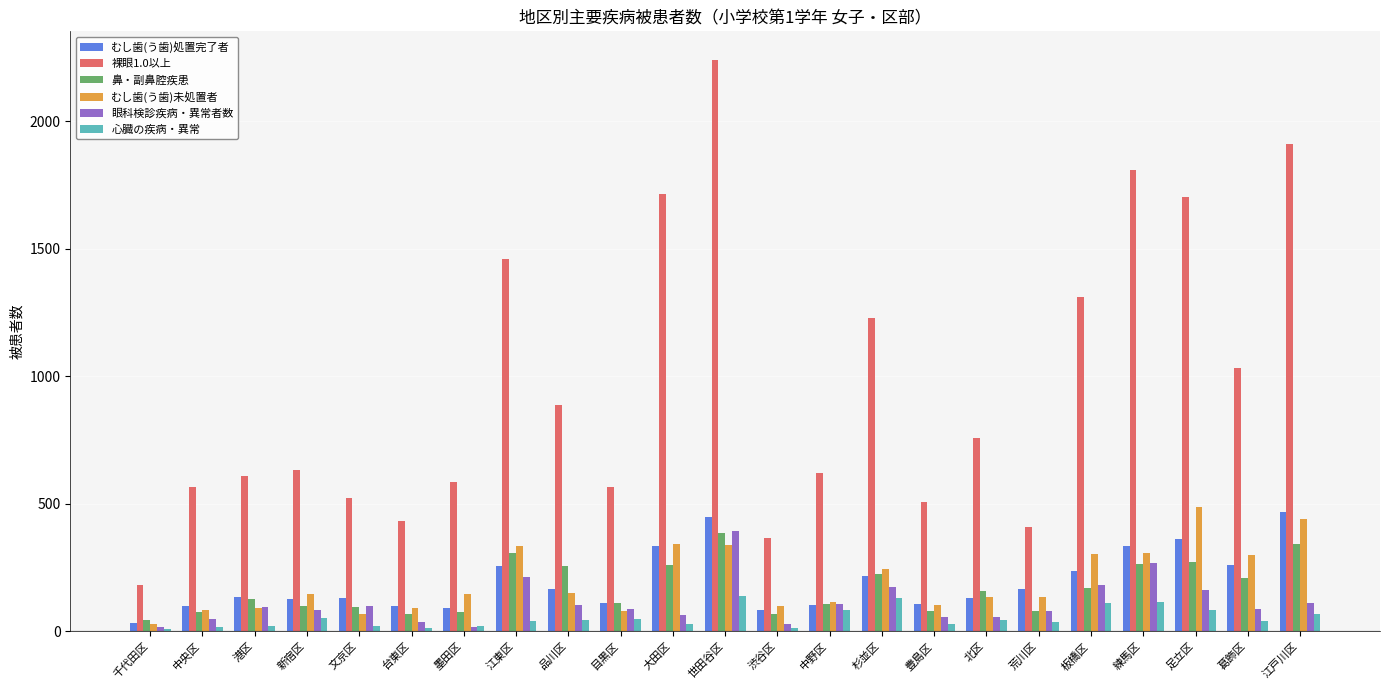

What position from the left is 板橋区?

19